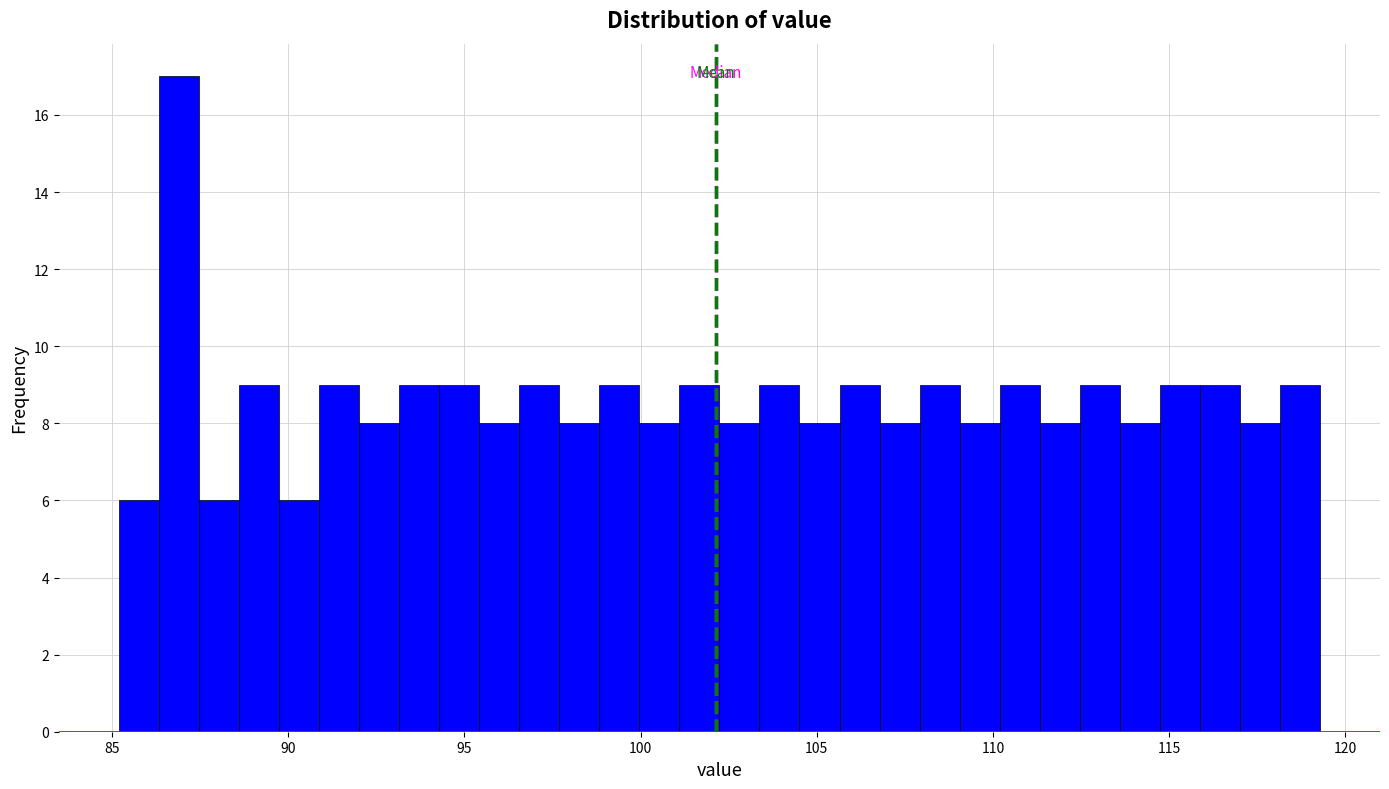

Around what value on the x-axis is the tallest bar? Give the approximate position of its centre, as read against the axis.

87.0